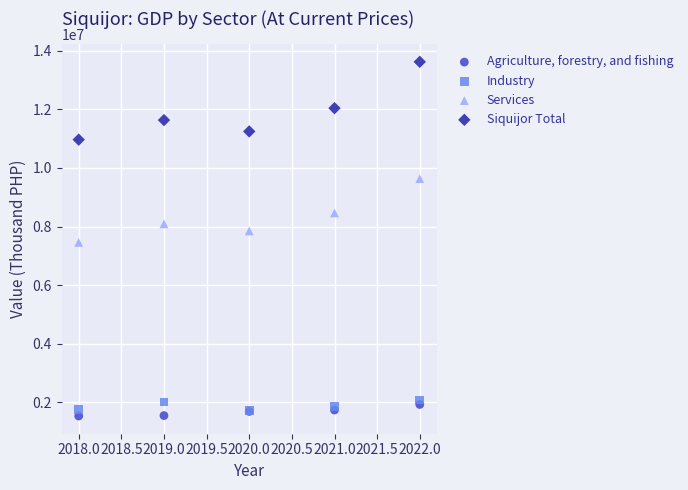

What are all the series names shown in the legend?

Agriculture, forestry, and fishing, Industry, Services, Siquijor Total